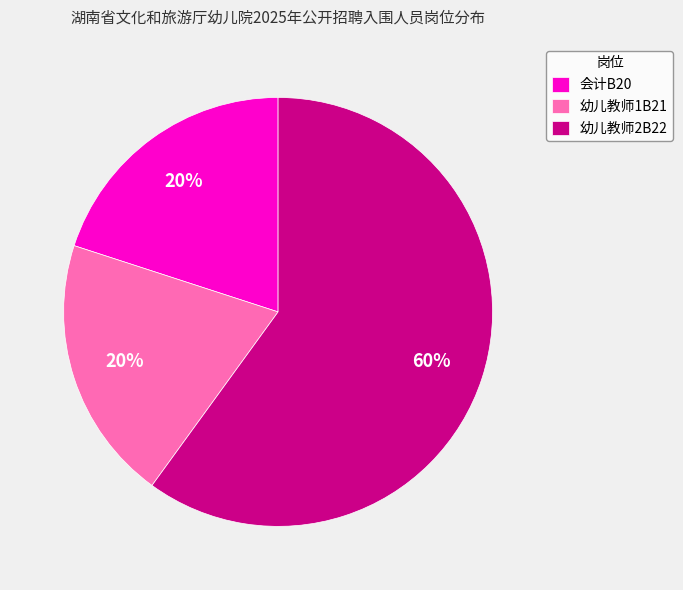

How many segments does this pie chart have?

3